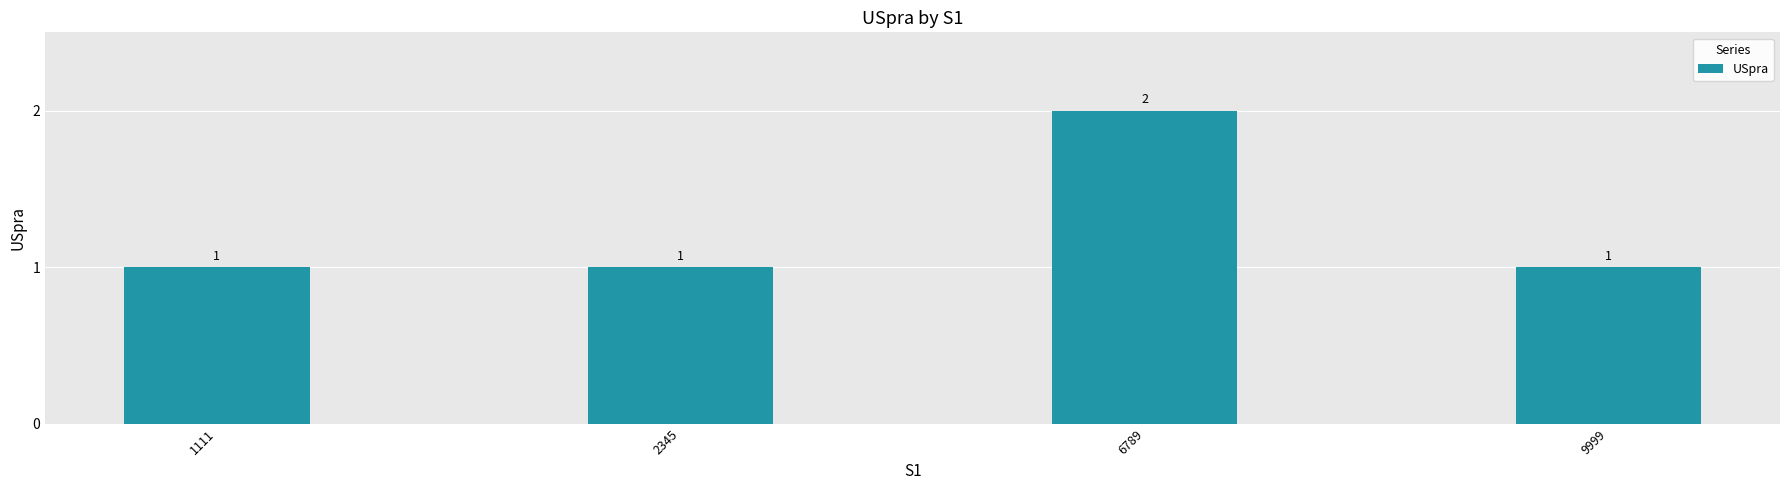

Count the number of values greater than 1.

1